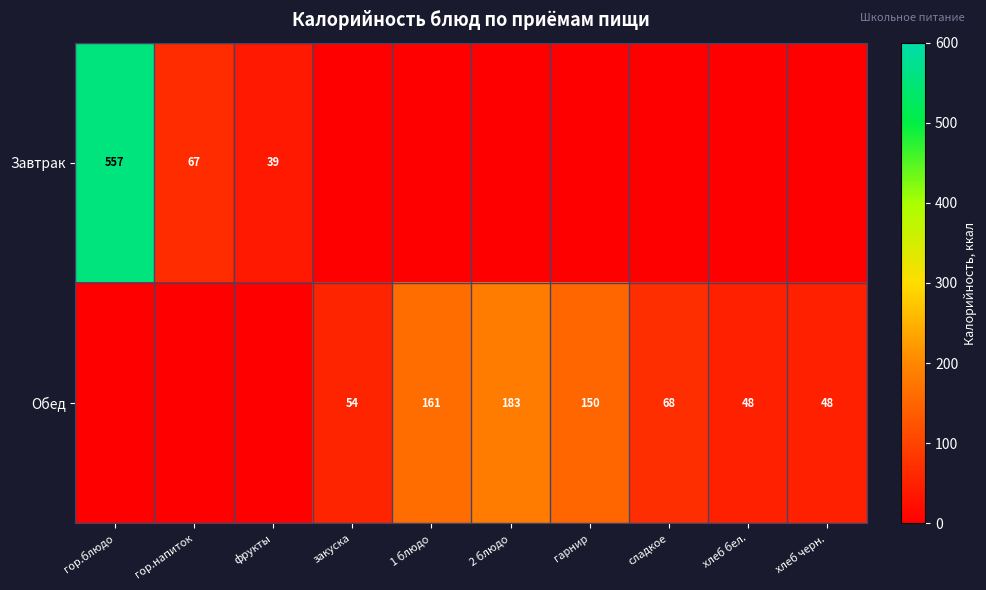

What is the difference between the Обед values at закуска and гарнир?

96